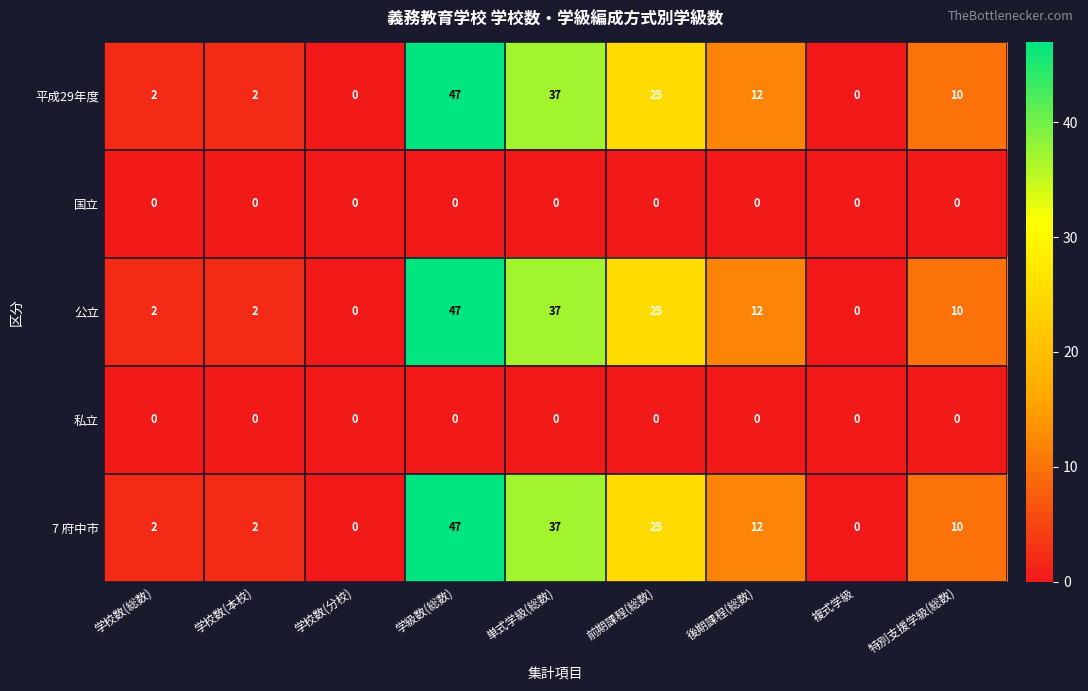

What is the greatest value displayed?

47